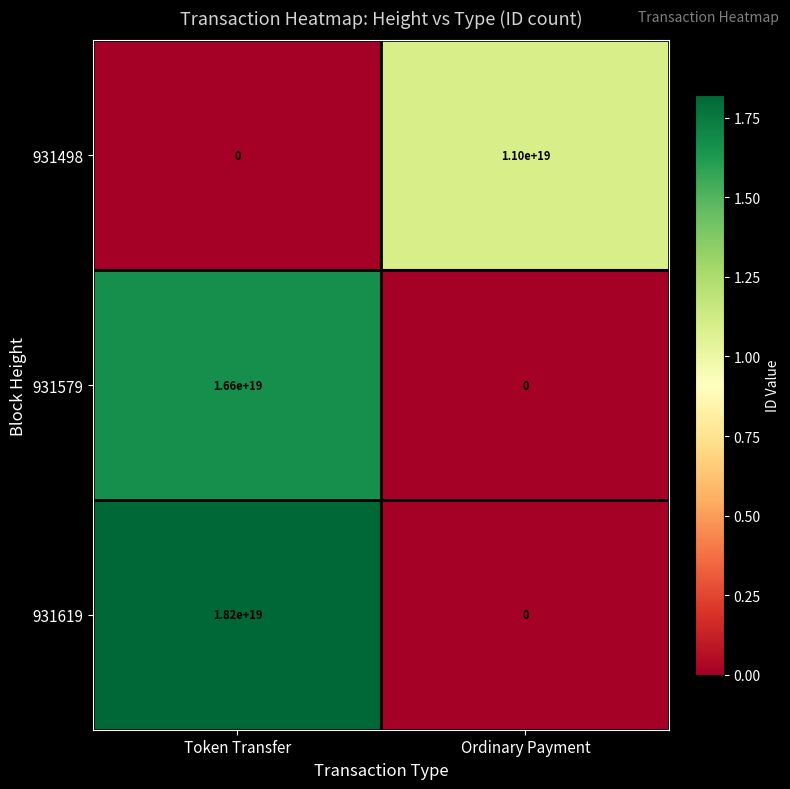

How many distinct data groups are displayed?

3